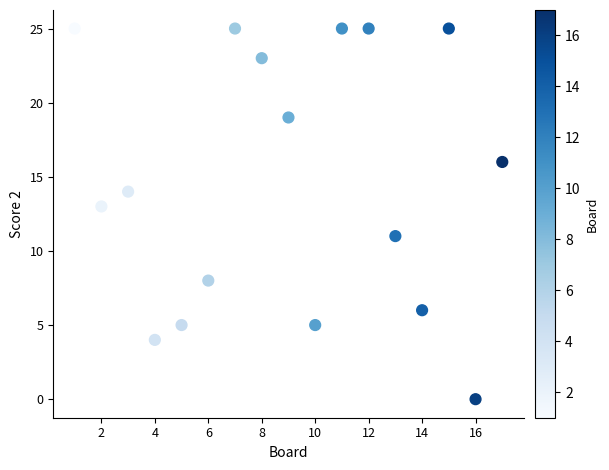

What is the range of Y values (max minus min)?

25